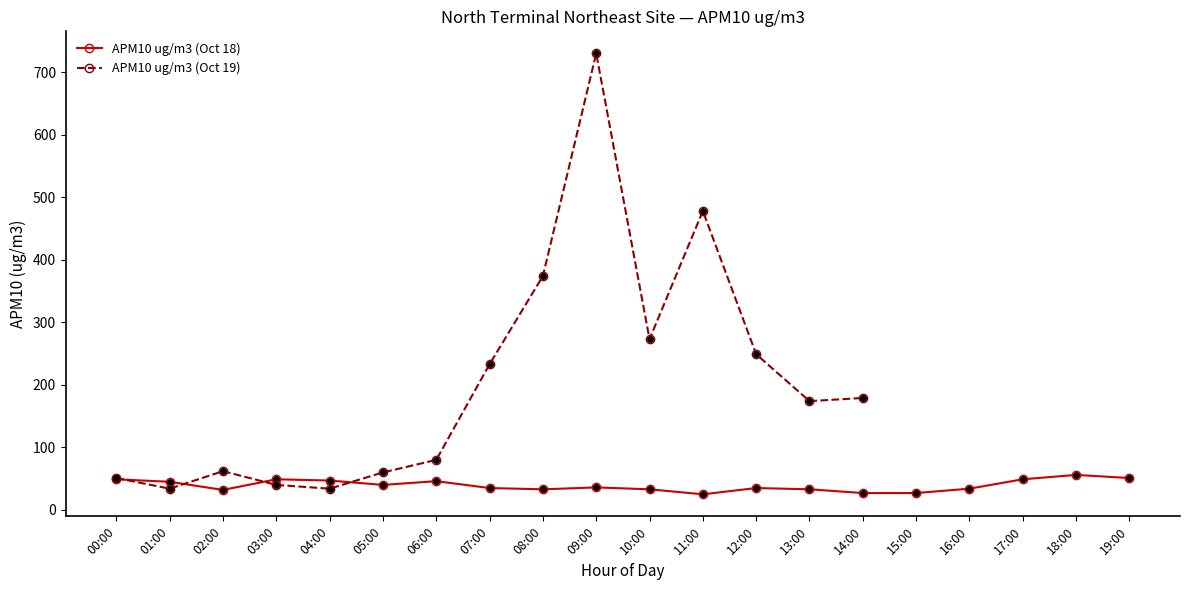

At which label does the data first exceed 36?

00:00